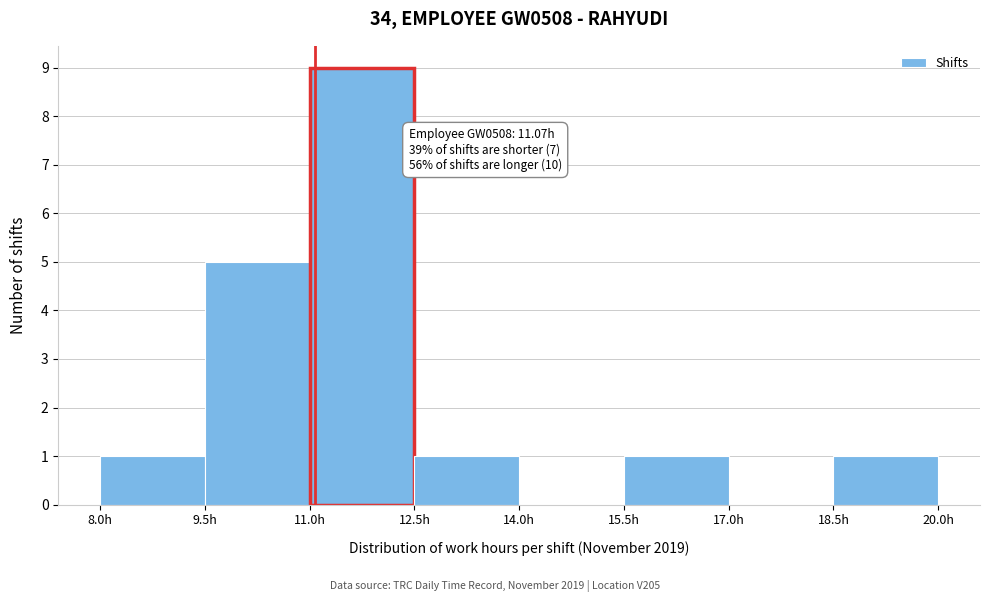

Over which range of the x-axis is the bar tallest?

11.0 to 12.5